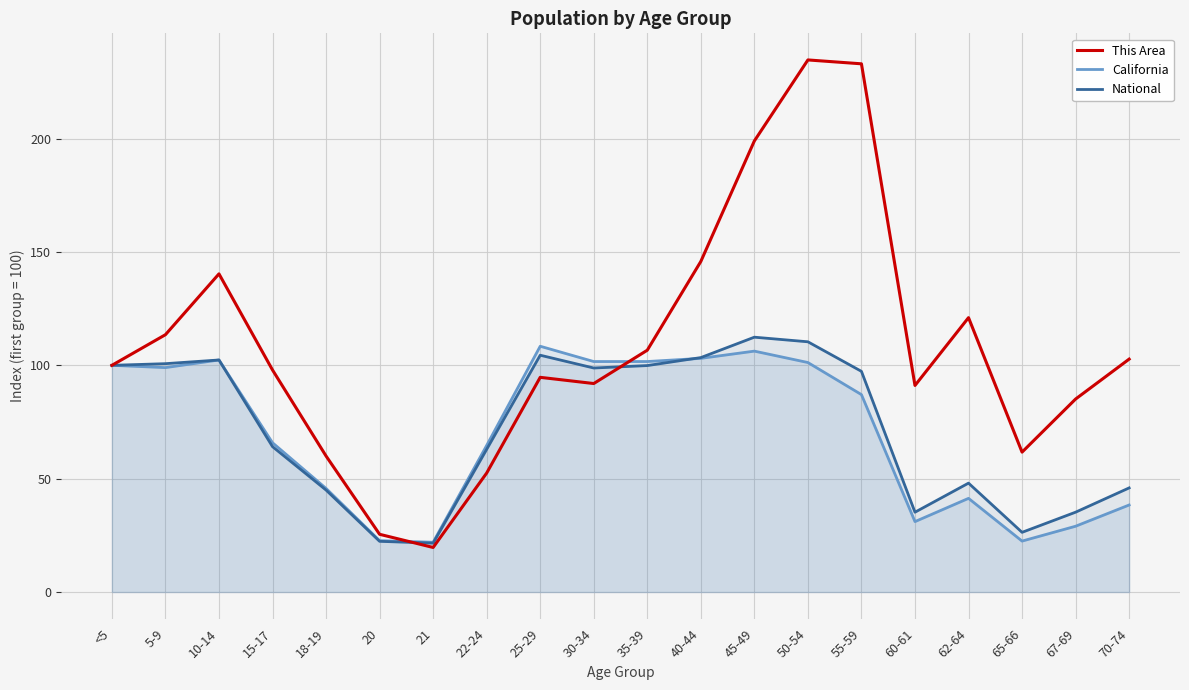

Between 45-49 and 40-44, which is larger?

45-49